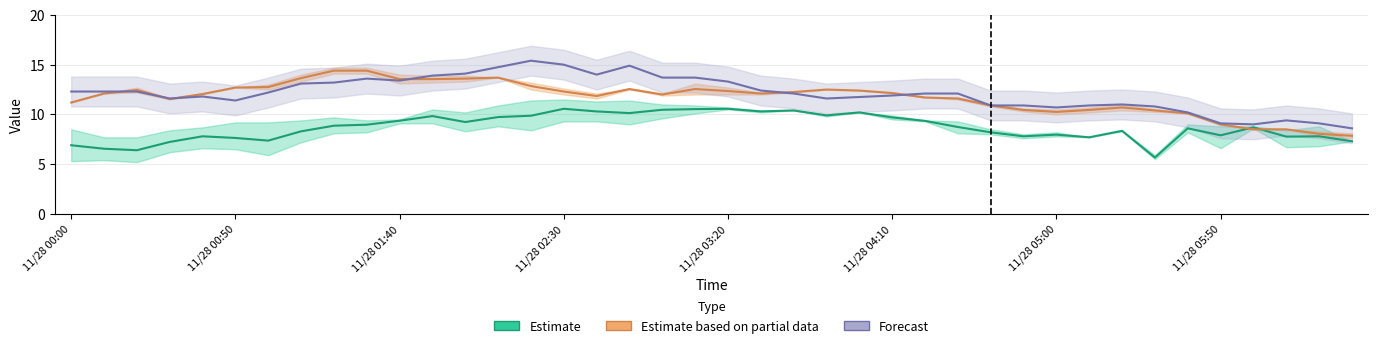

How many values in the Estimate based on partial data series exceed 12?

22